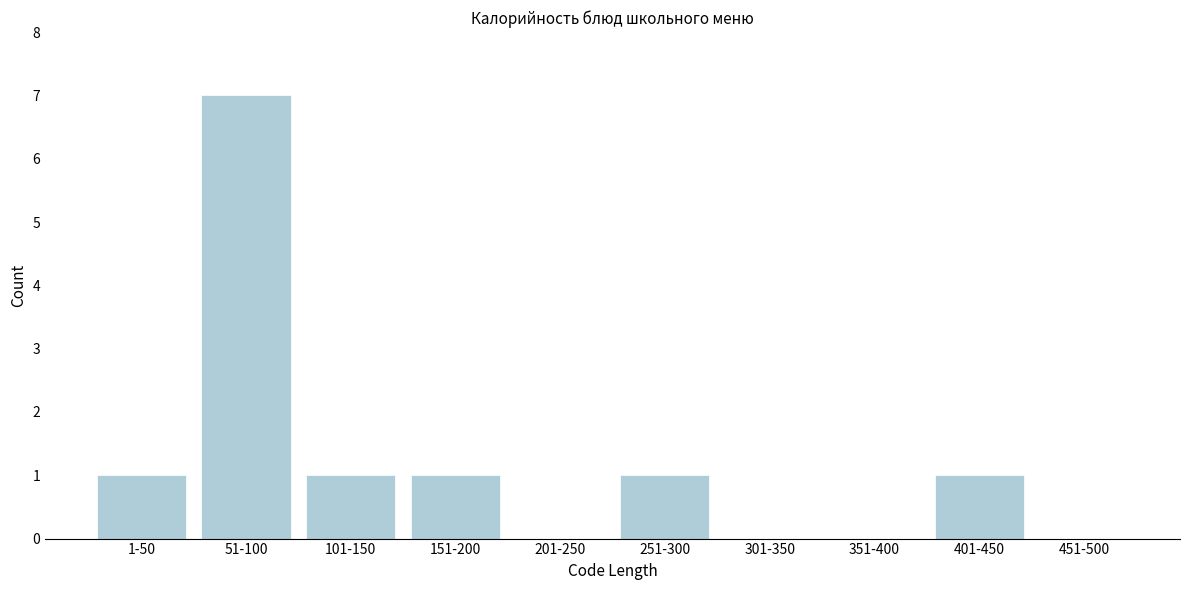

Reading left to right, what are all the values shown in this chart?

1-50=1	51-100=7	101-150=1	151-200=1	201-250=0	251-300=1	301-350=0	351-400=0	401-450=1	451-500=0